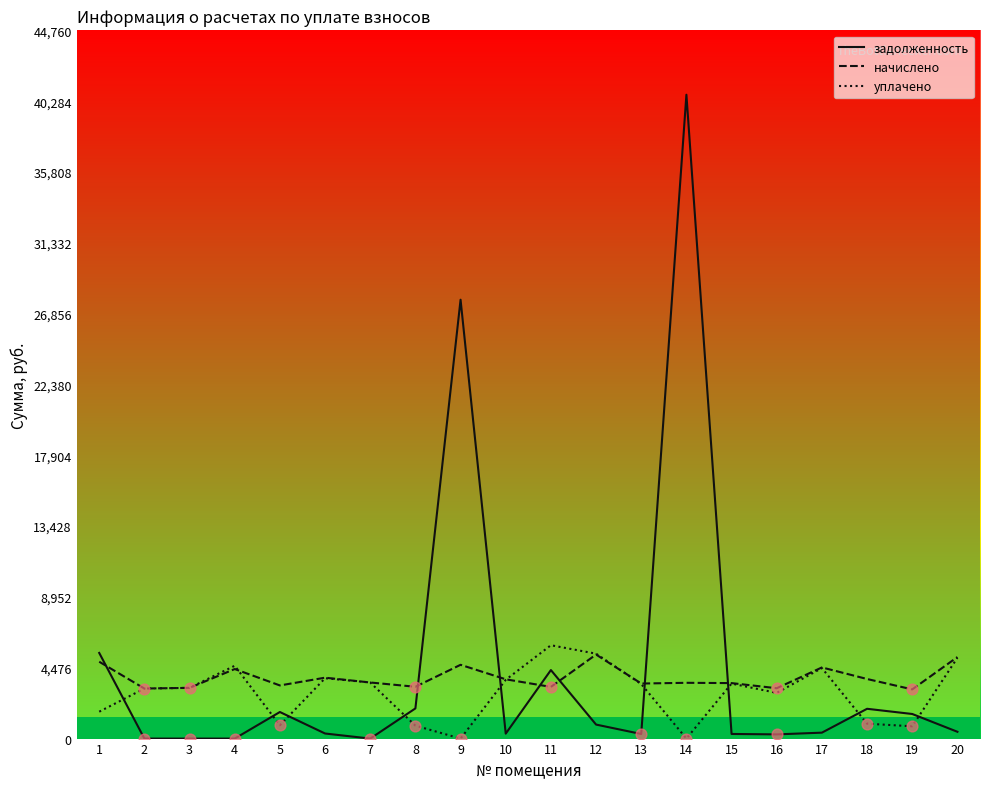

Is the value of уплачено at 12 greater than the value of задолженность at 4?

Yes